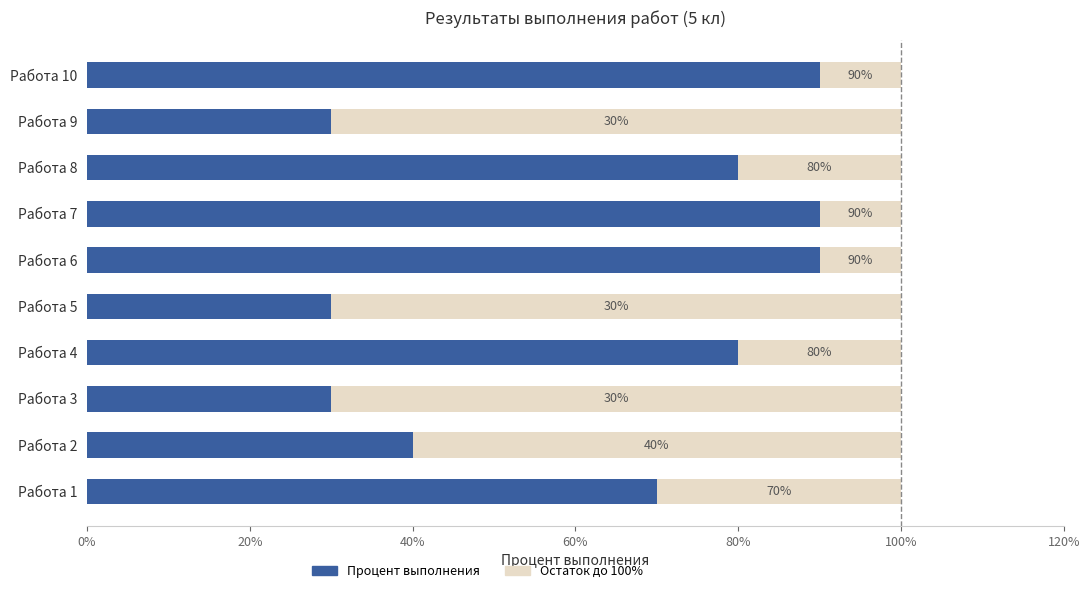

What are all the series names shown in the legend?

Процент выполнения, Остаток до 100%